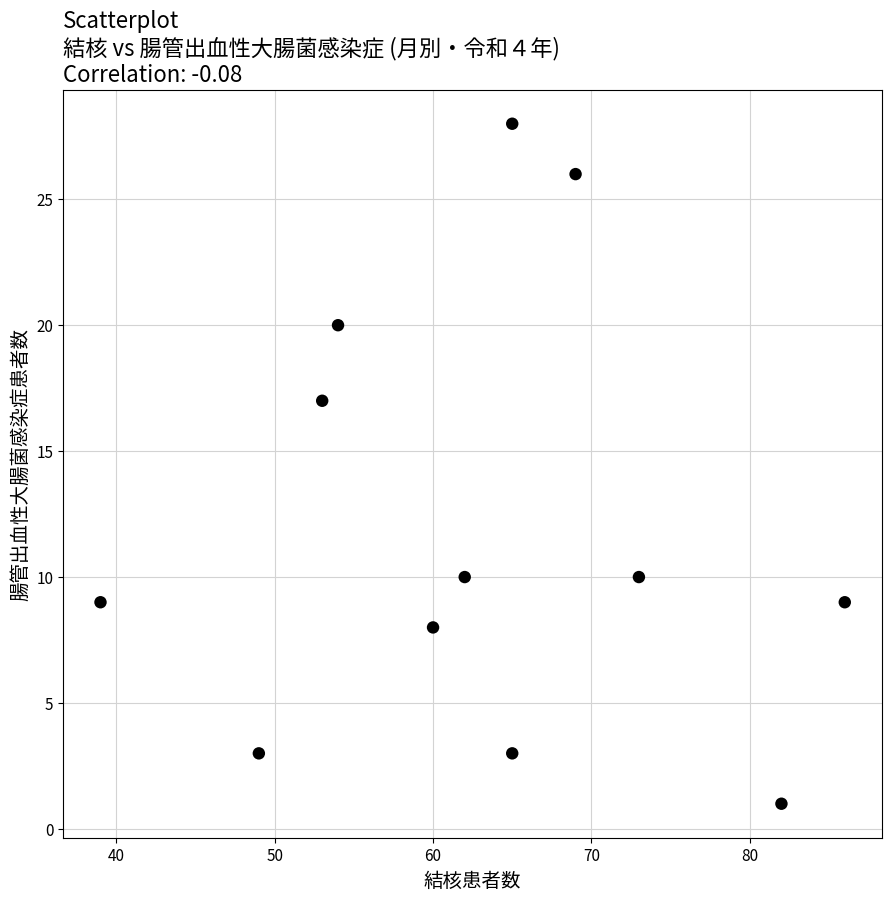

What Y value in the scatter plot is closest to 14?

17